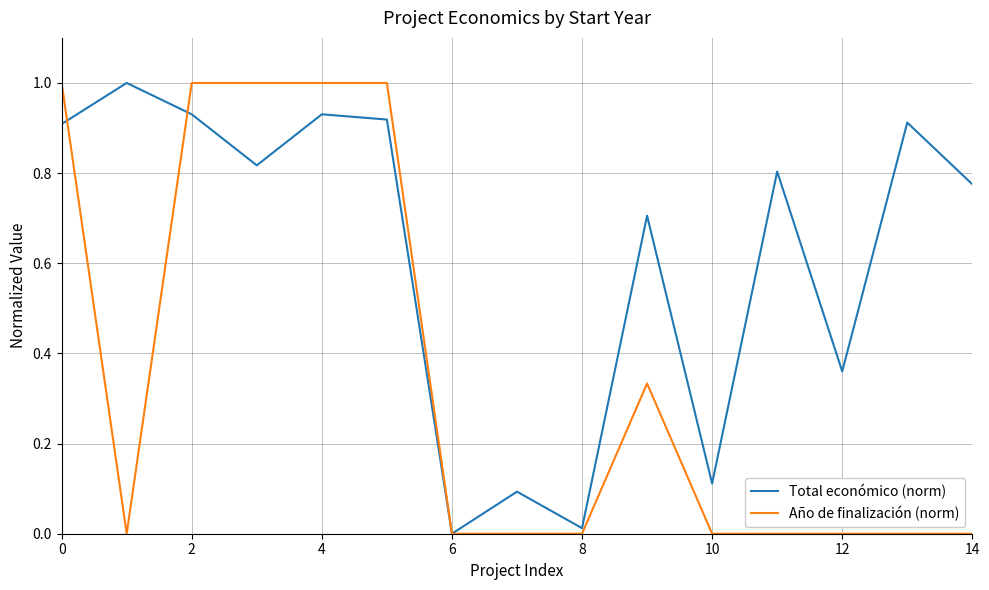

Which series has the largest total across all categories?

Total económico (norm)